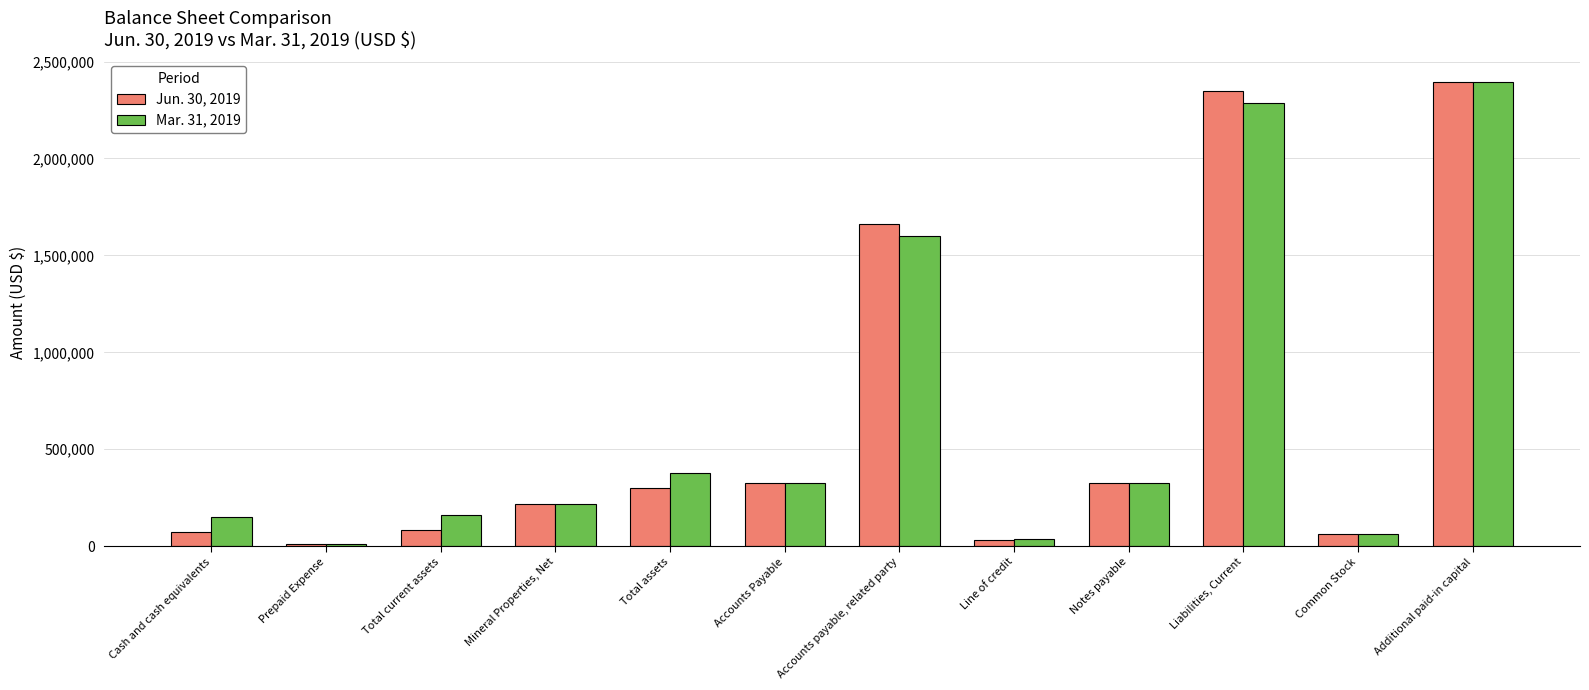

Which series has the largest range (max minus min)?

Mar. 31, 2019